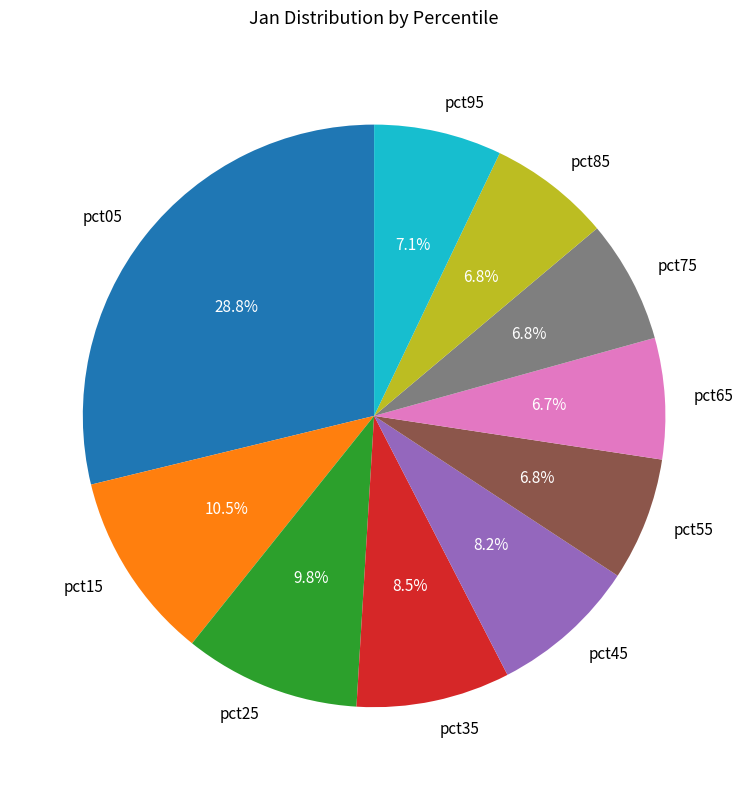

True or false: pct45 accounts for 1% of the total.

False